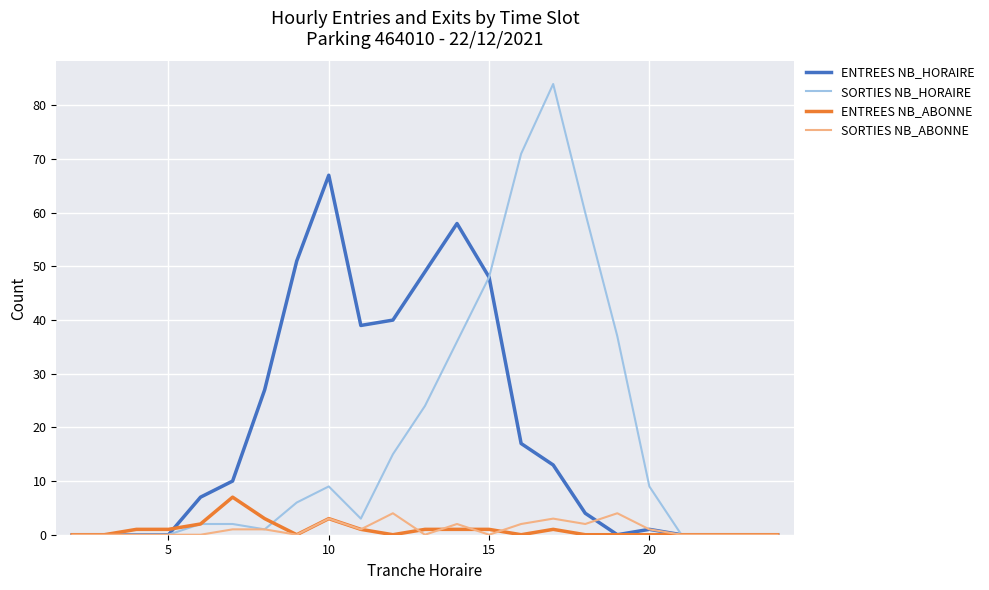

What is the maximum value shown in the chart?

84